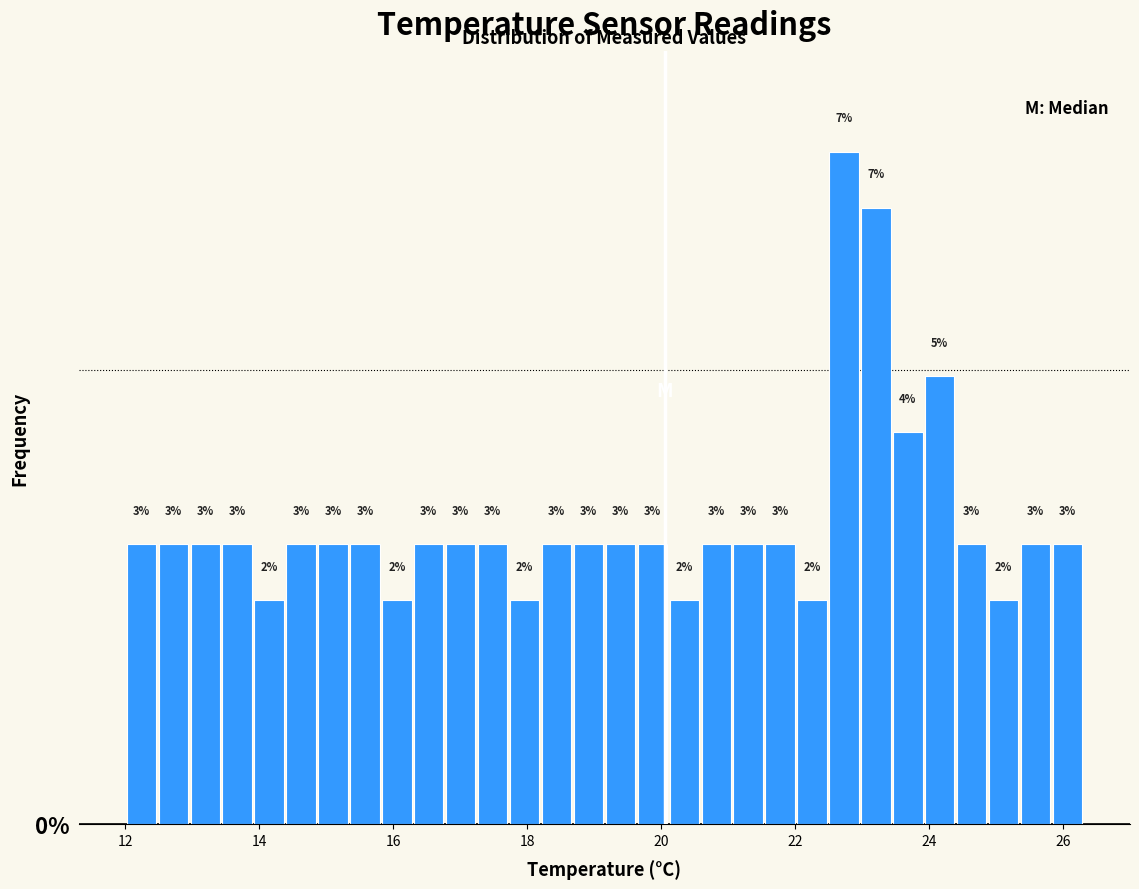

Read against the x-axis, roughly where is the centre of the tallest bar?

22.8